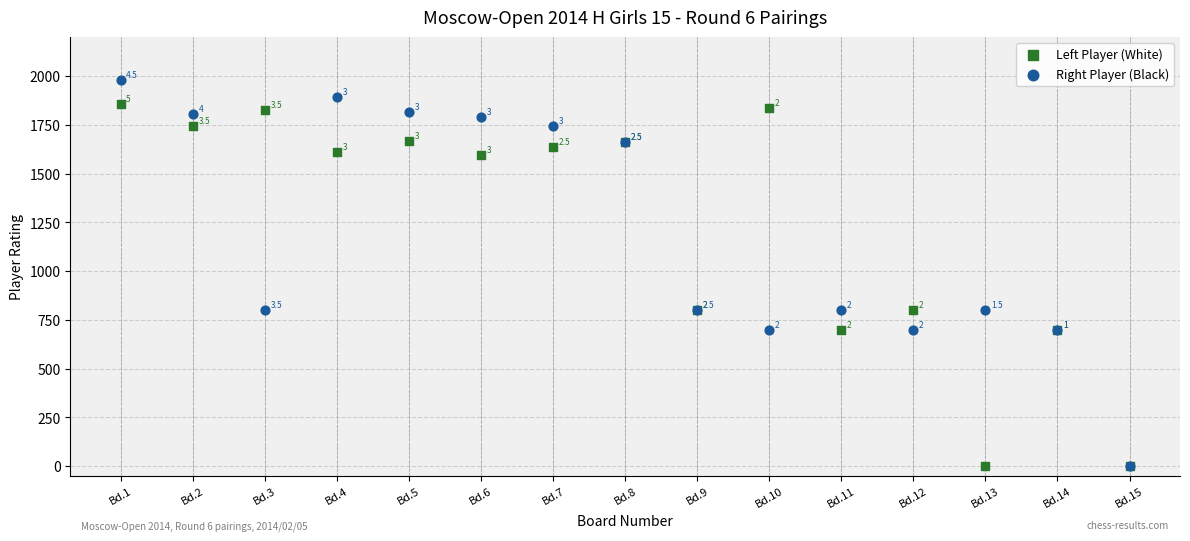

Across all series, what Y value is closest to 990?

800